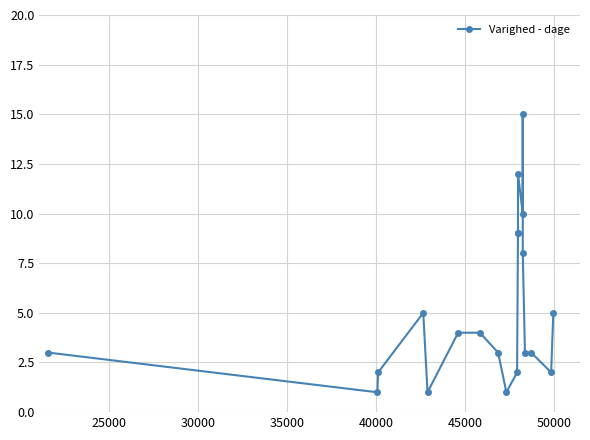

What is the maximum value shown in the chart?

15